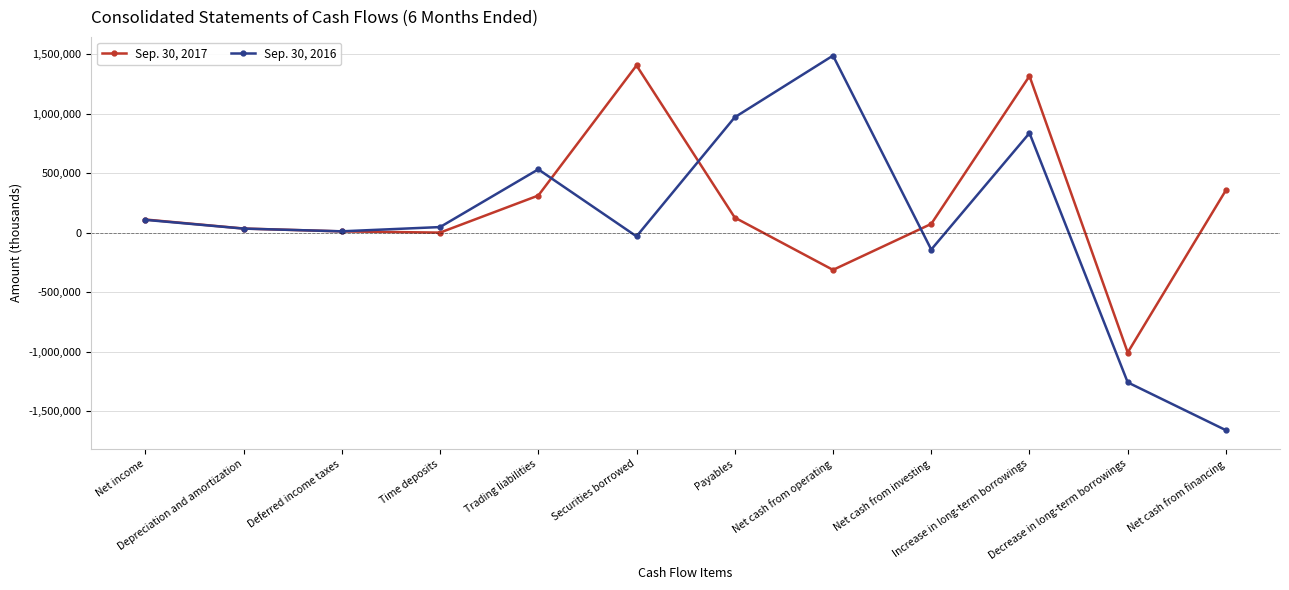

What is the label of the 1st point from the left?

Net income